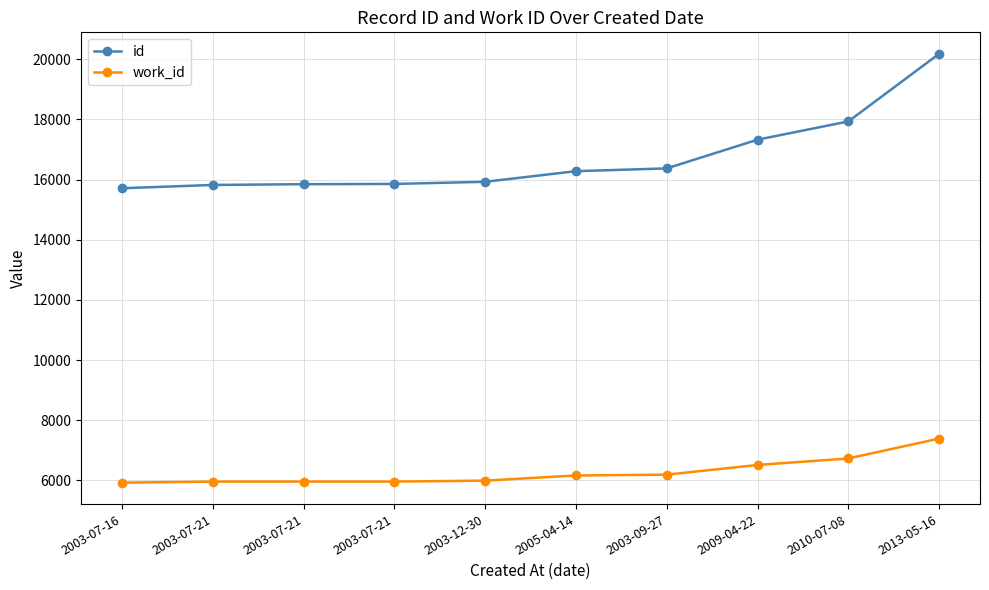

Does the chart have visible grid lines?

Yes